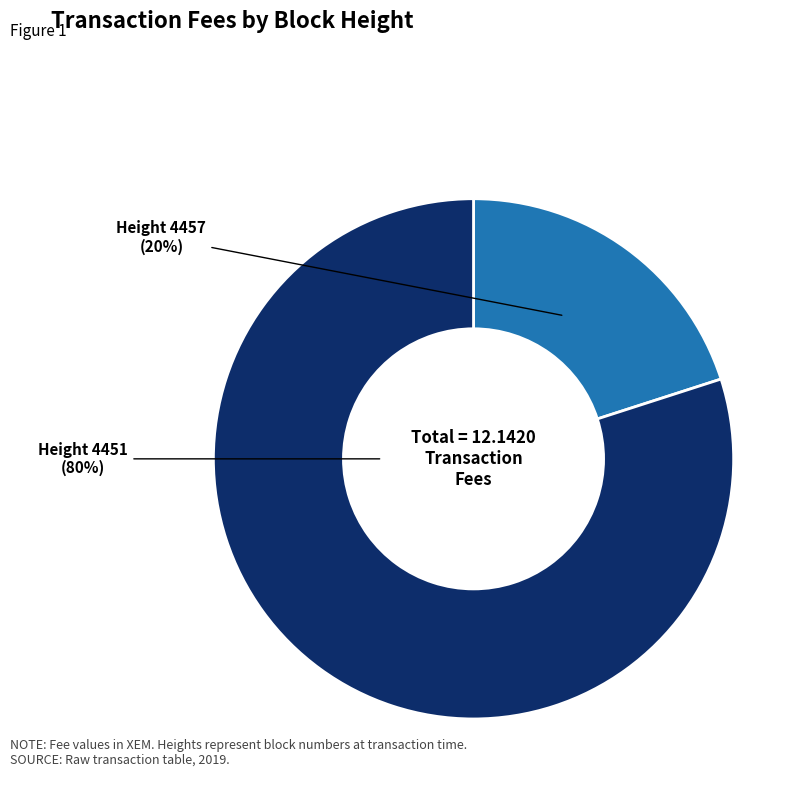

Which slice represents more than half of the pie?

Height 4451